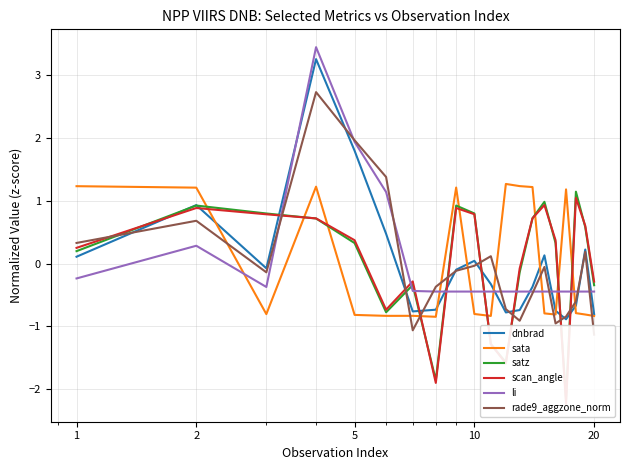

True or false: sata and li intersect in this chart.

True